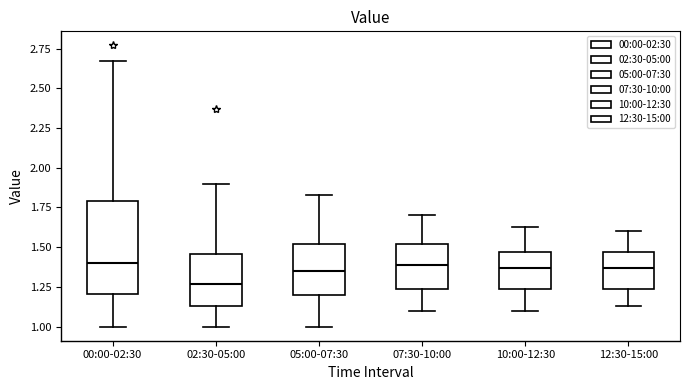

Which box is the tallest, from its lower edge to its upper edge?

00:00-02:30